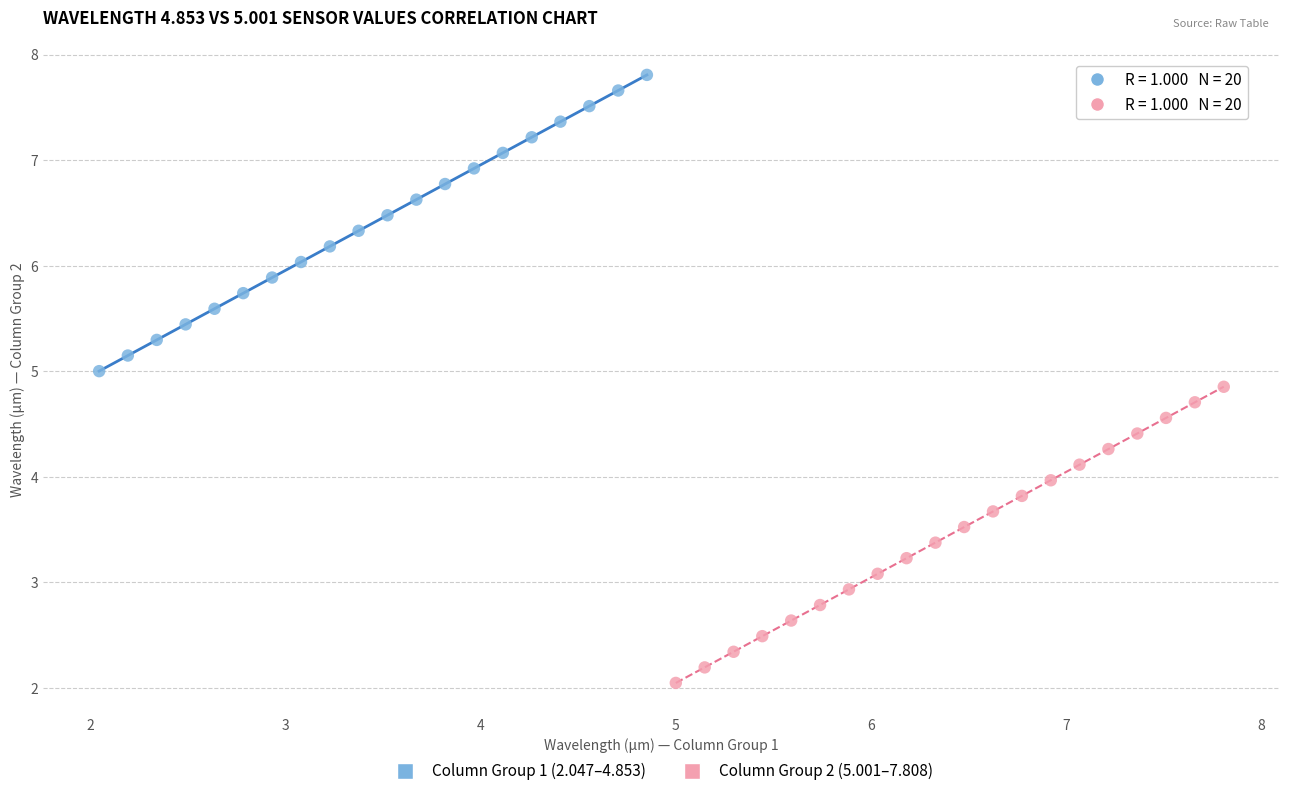

Which series reaches the maximum Y coordinate?

Column Group 1 (2.047–4.853)